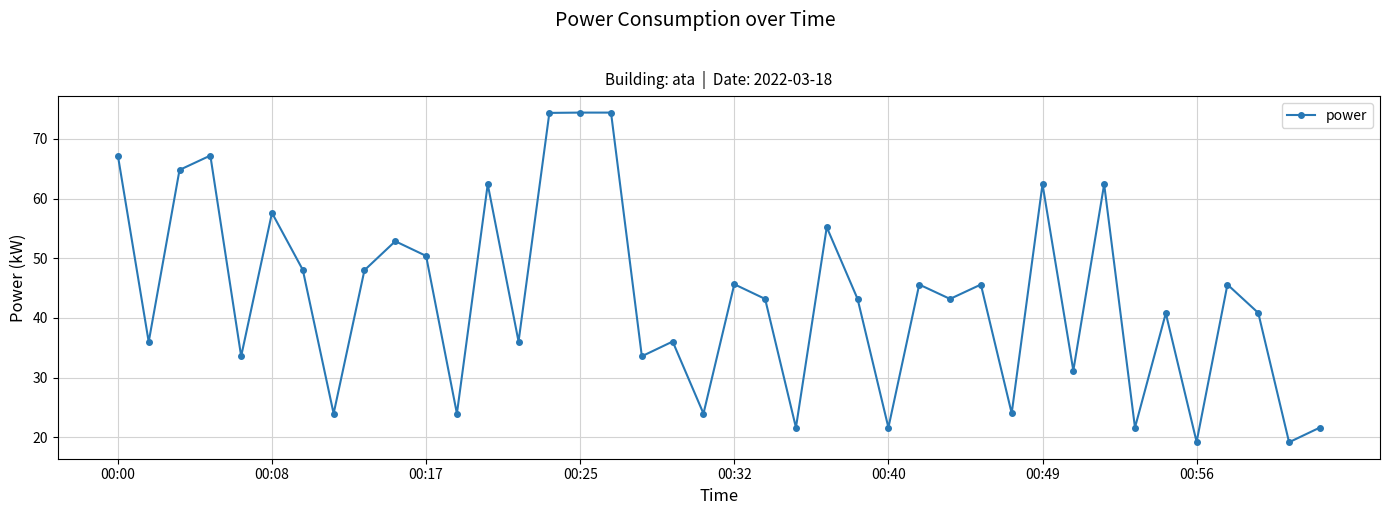

What is the smallest value displayed?

19.2